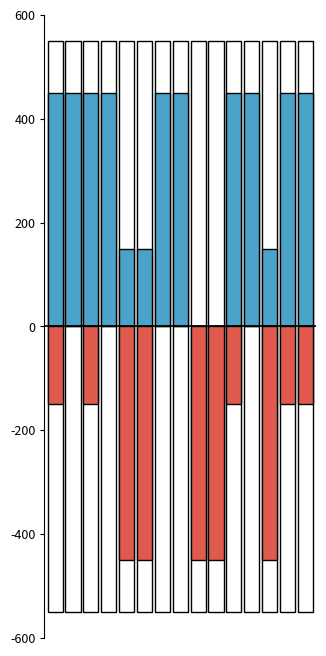

What is the value of the PP (positive seats) bar at the 1st from the left?

450